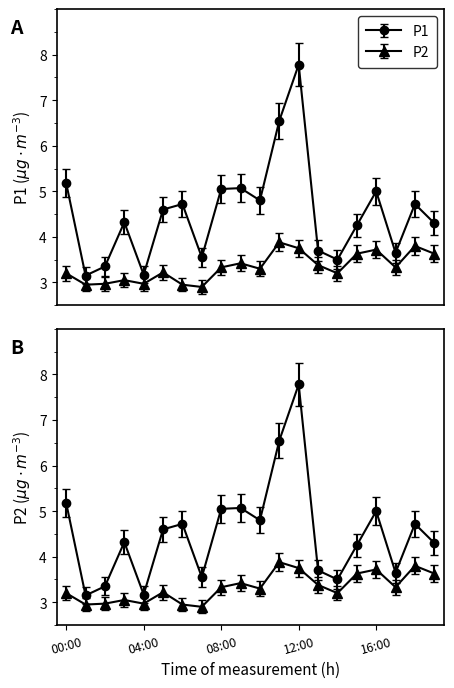

What is the difference between the maximum and minimum values in the P2 series?

1.0